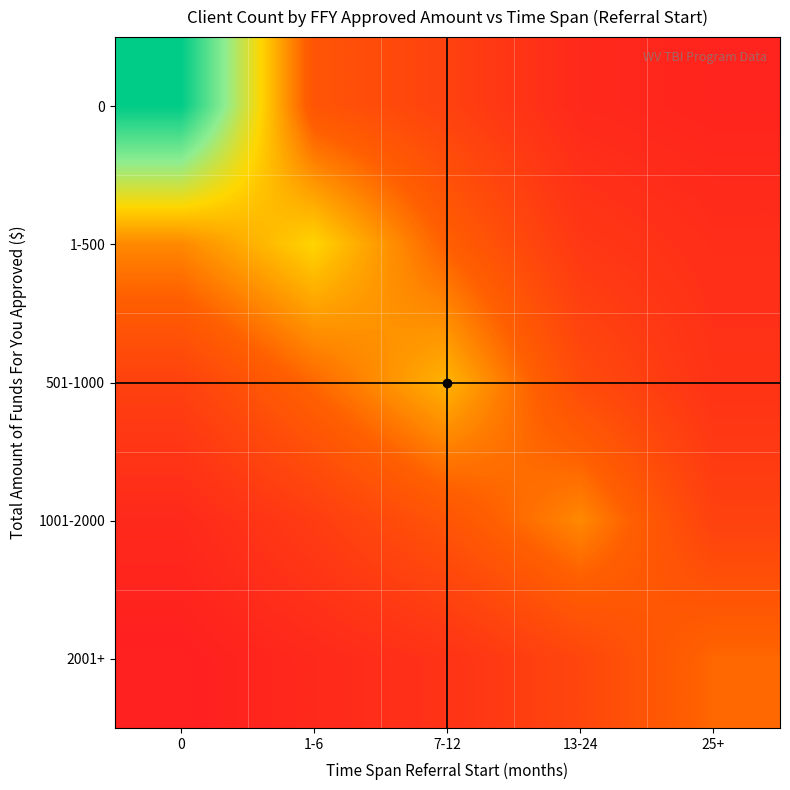

Count the number of categories in the chart.

5